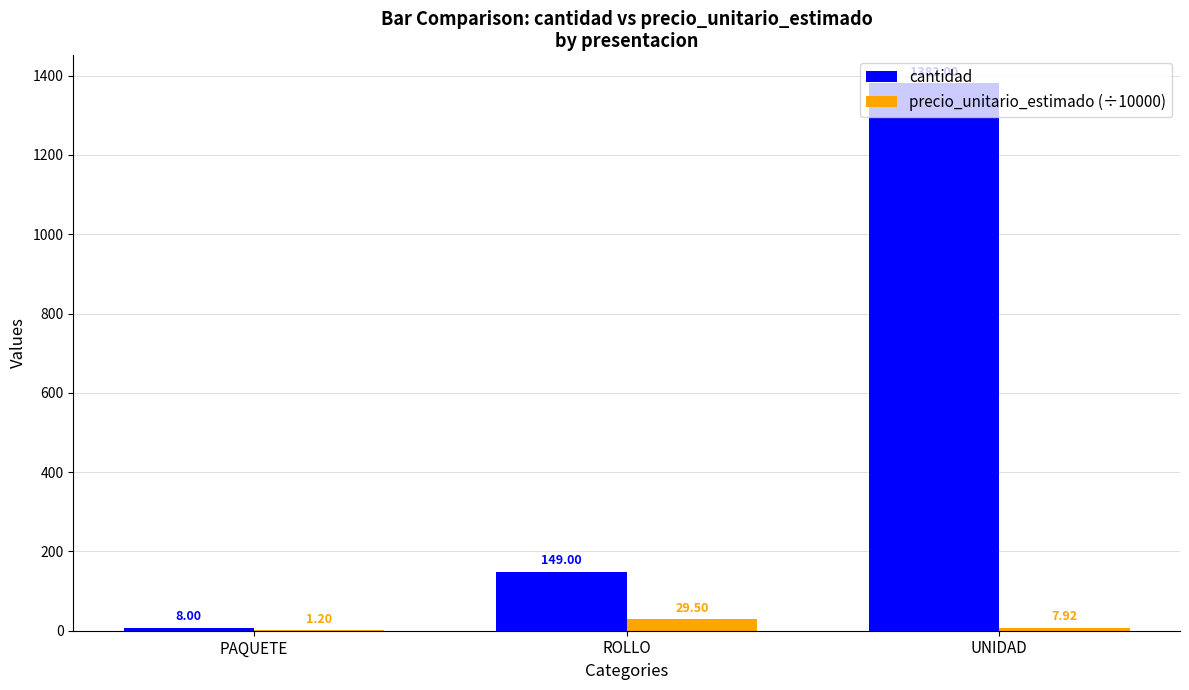

Between PAQUETE and ROLLO, which series saw the biggest shift?

cantidad